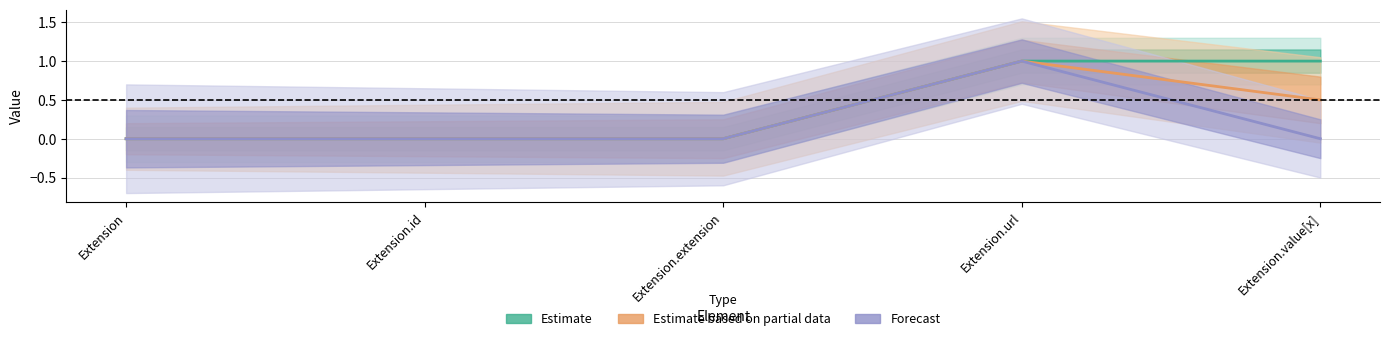

True or false: Estimate and Forecast intersect in this chart.

False